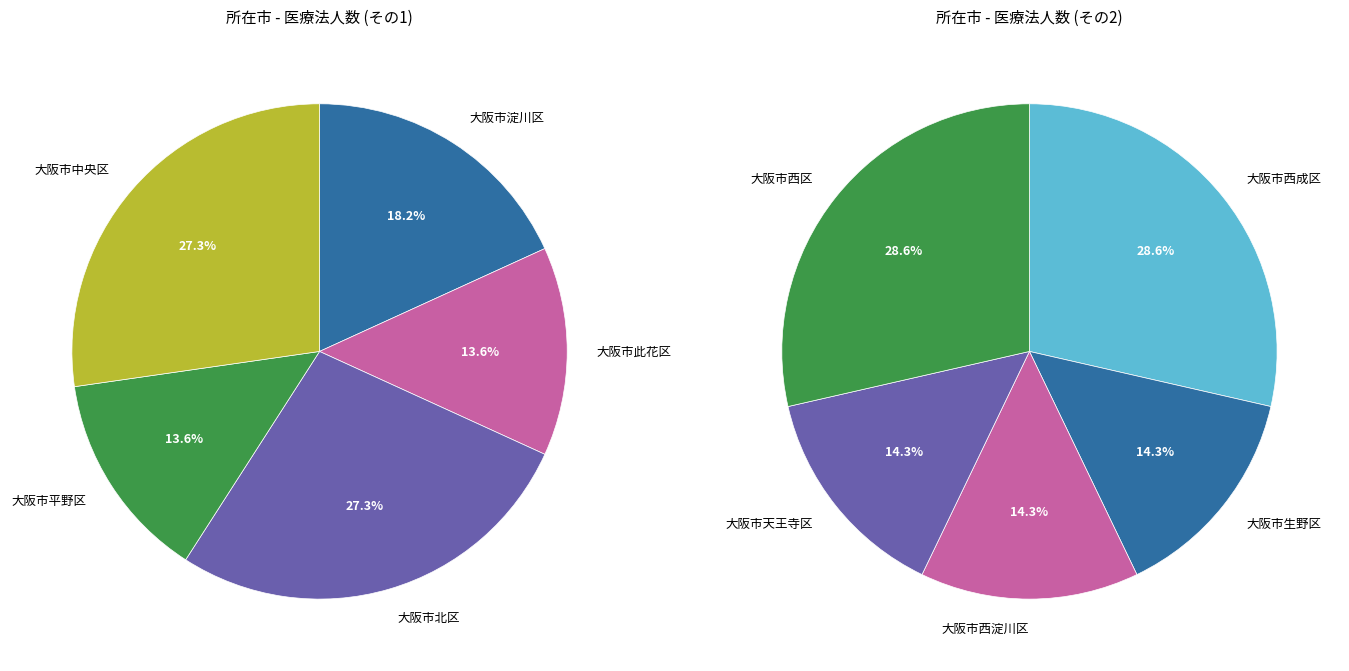

How many slices are in this pie chart?

10